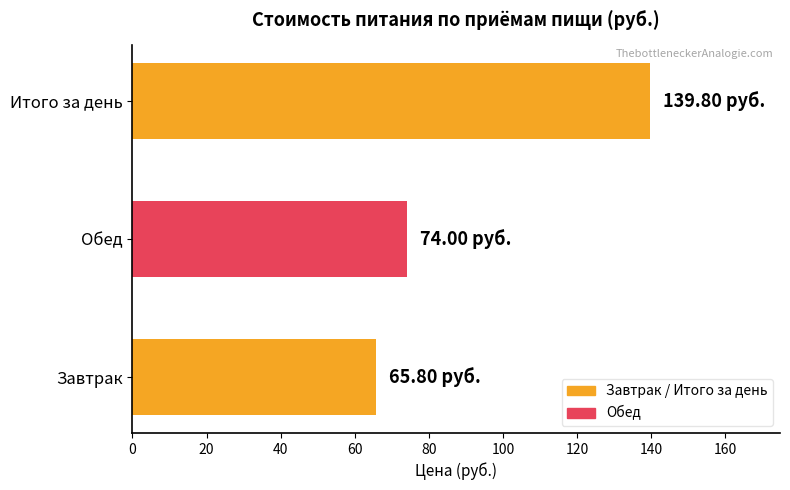

Where is the data nearest to the value 102?

Обед